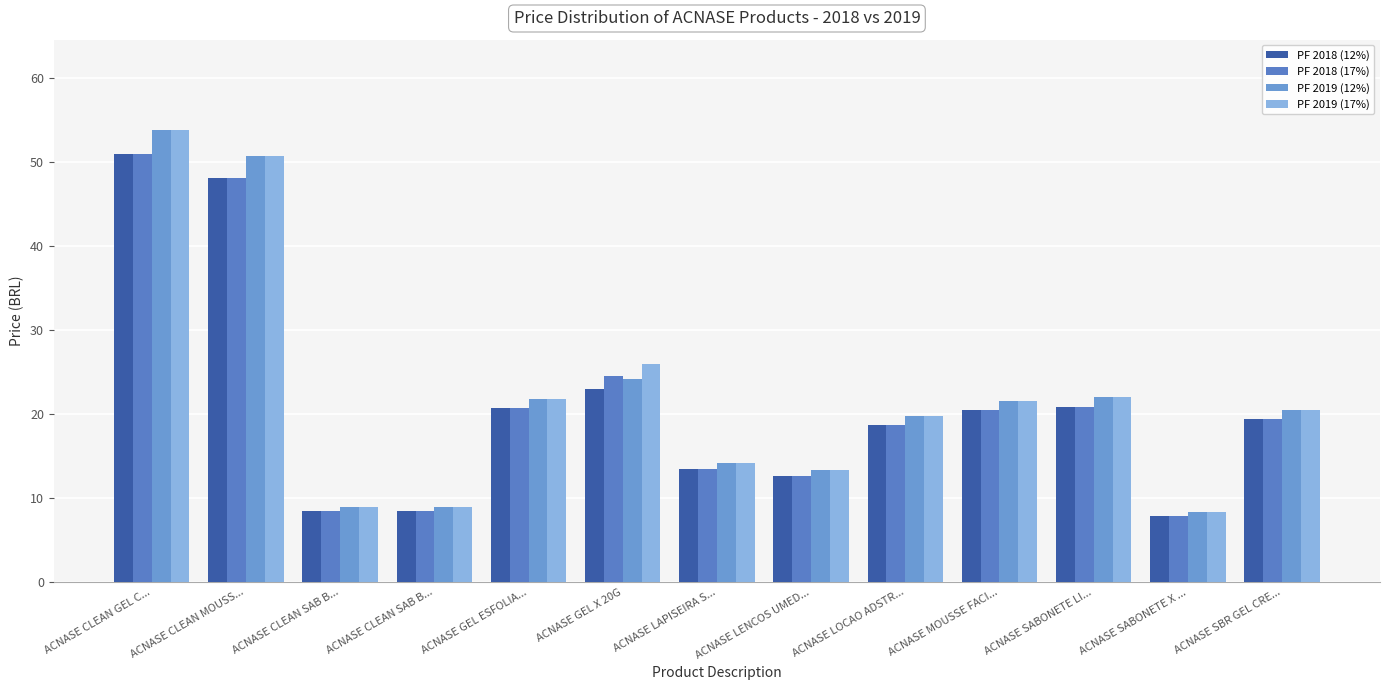

Are the bars horizontal?

No